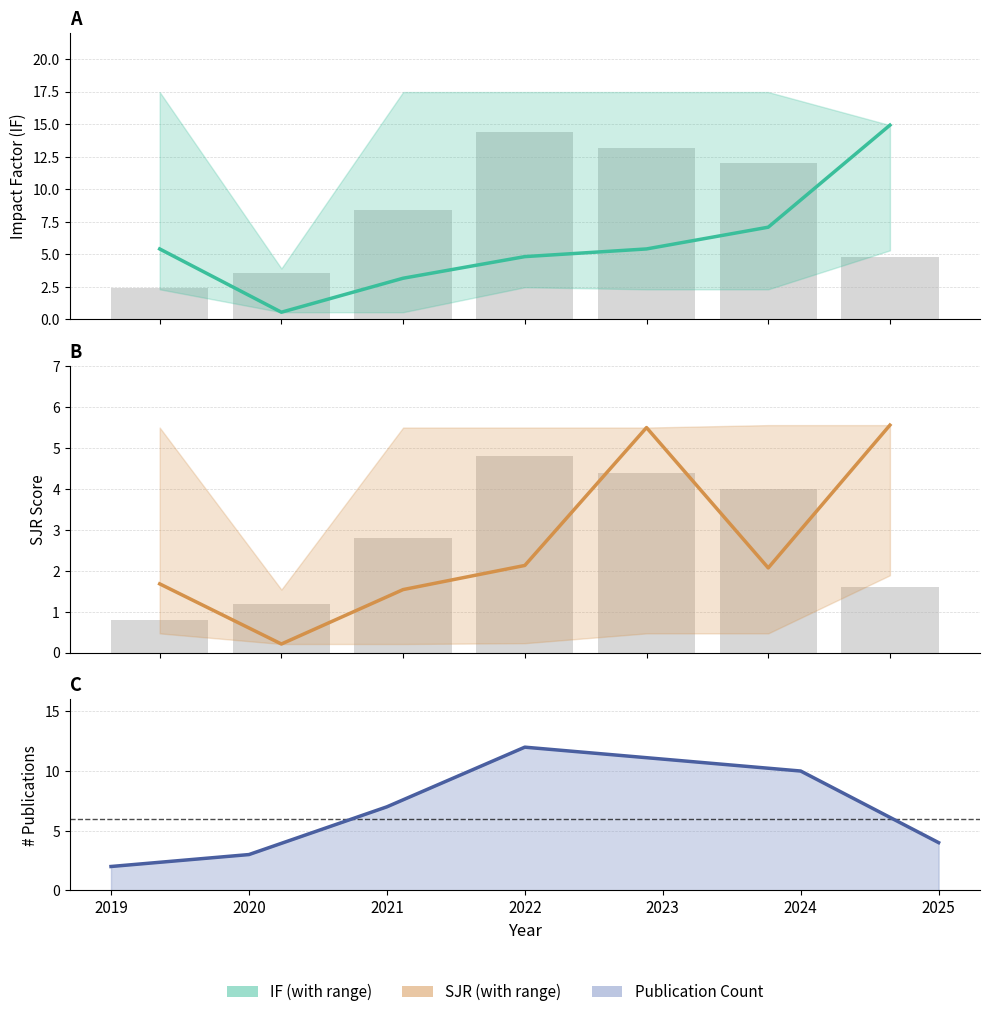

What is the sum of the SJR (mean) values at 2019 and 2020?

1.9